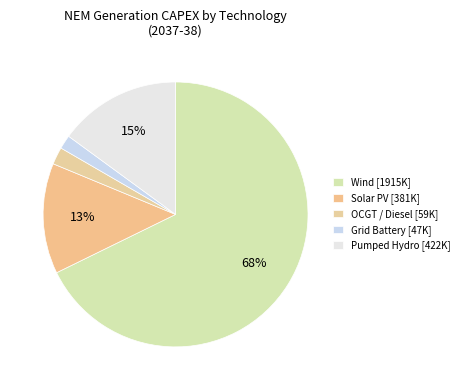

How many segments does this pie chart have?

5